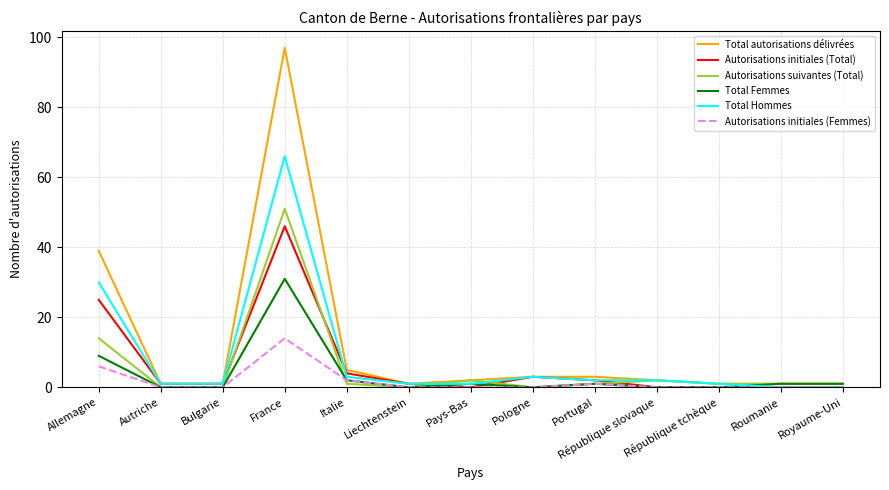

Which series has the largest total across all categories?

Total autorisations délivrées